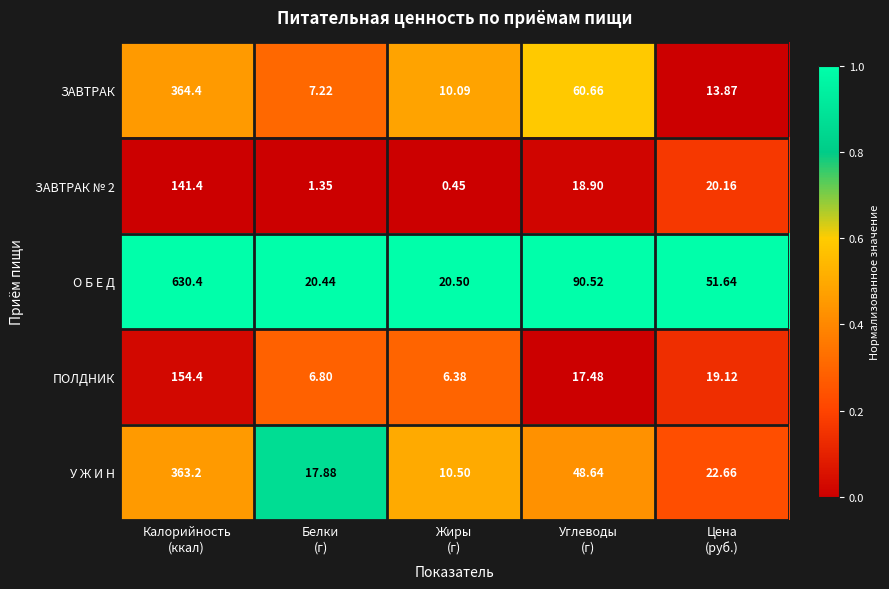

Which series has the largest total across all categories?

О Б Е Д